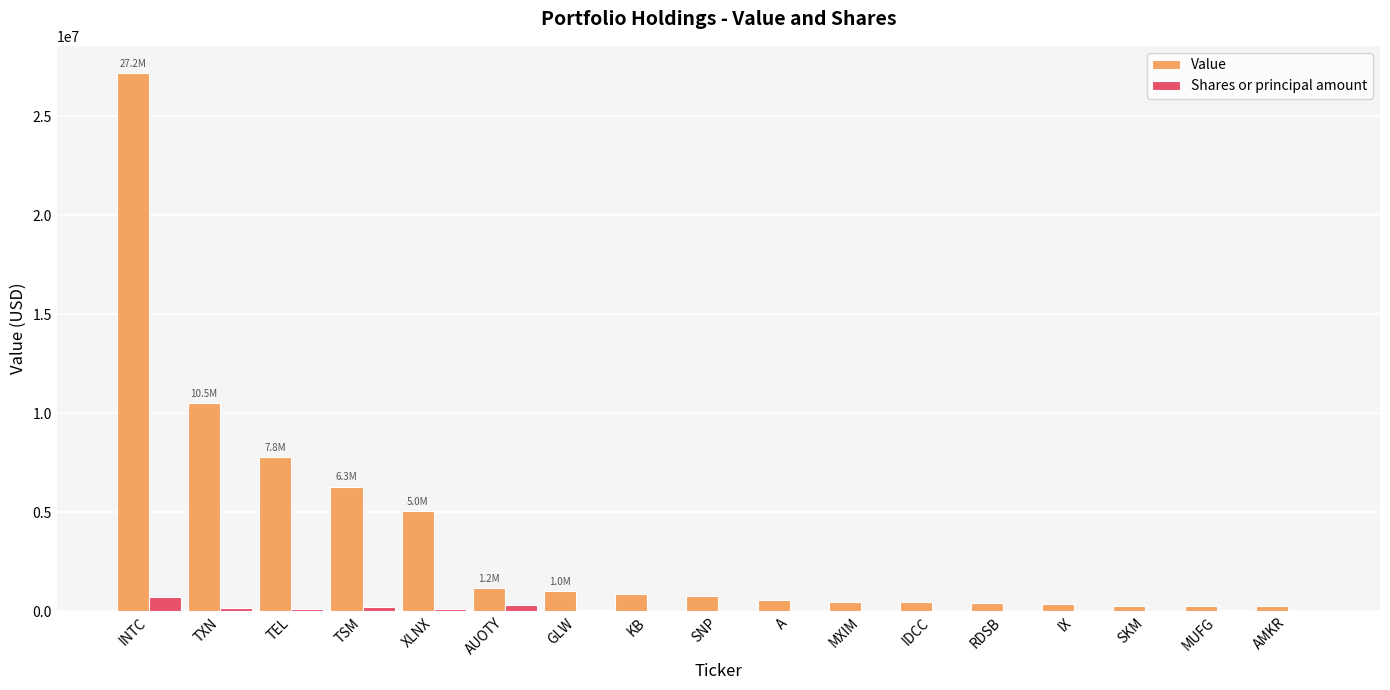

How many groups of bars are there?

17